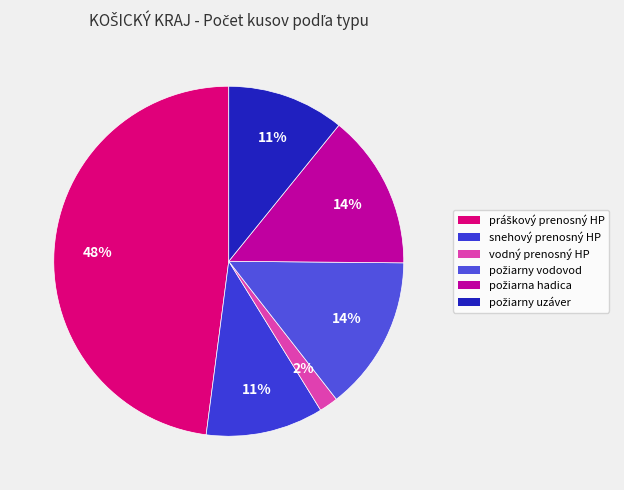

Which slice is the smallest?

vodný prenosný HP